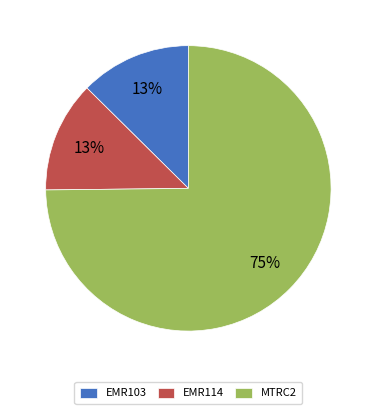

Does EMR114 represent more than half of the total?

No